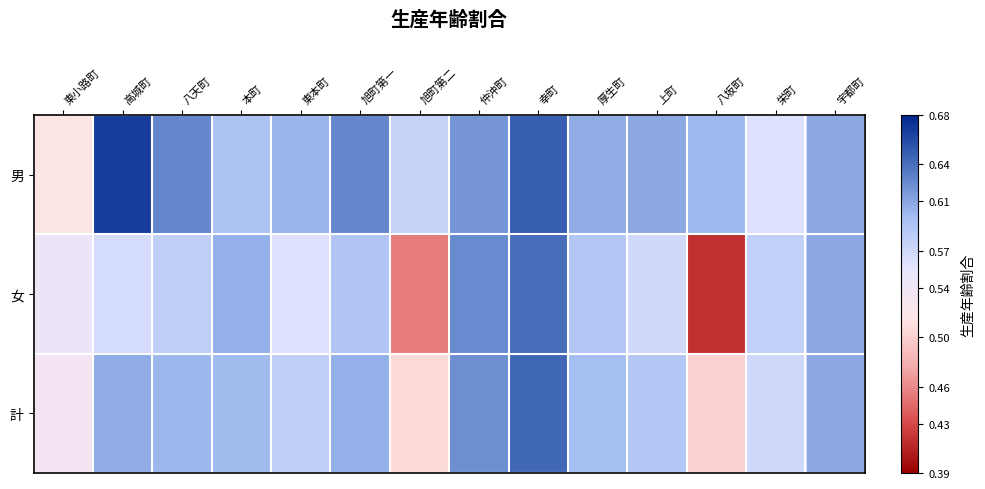

At which category does the chart reach its peak across all series?

高城町